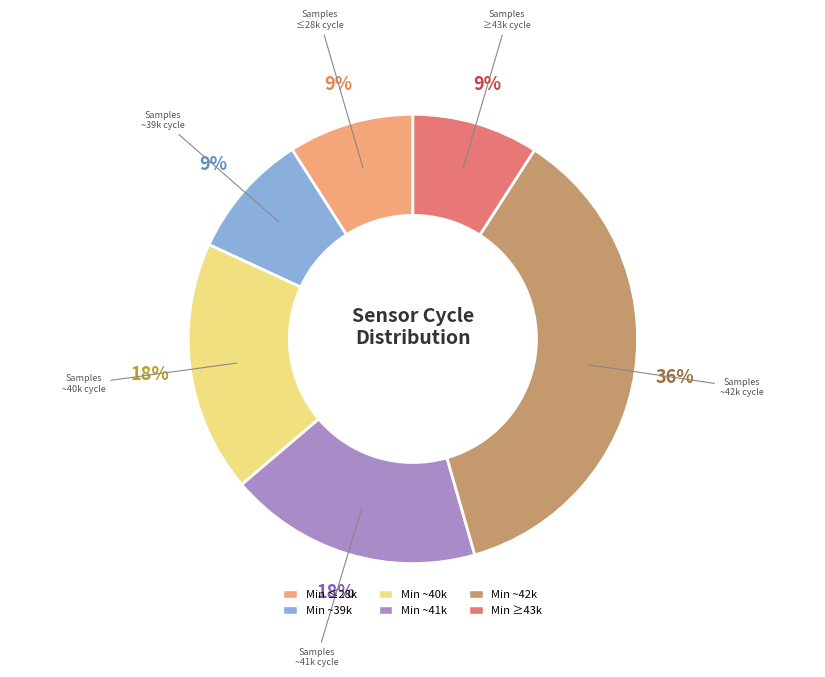

To the nearest percent, what is the difference between the largest and smallest slice percentages?

27%